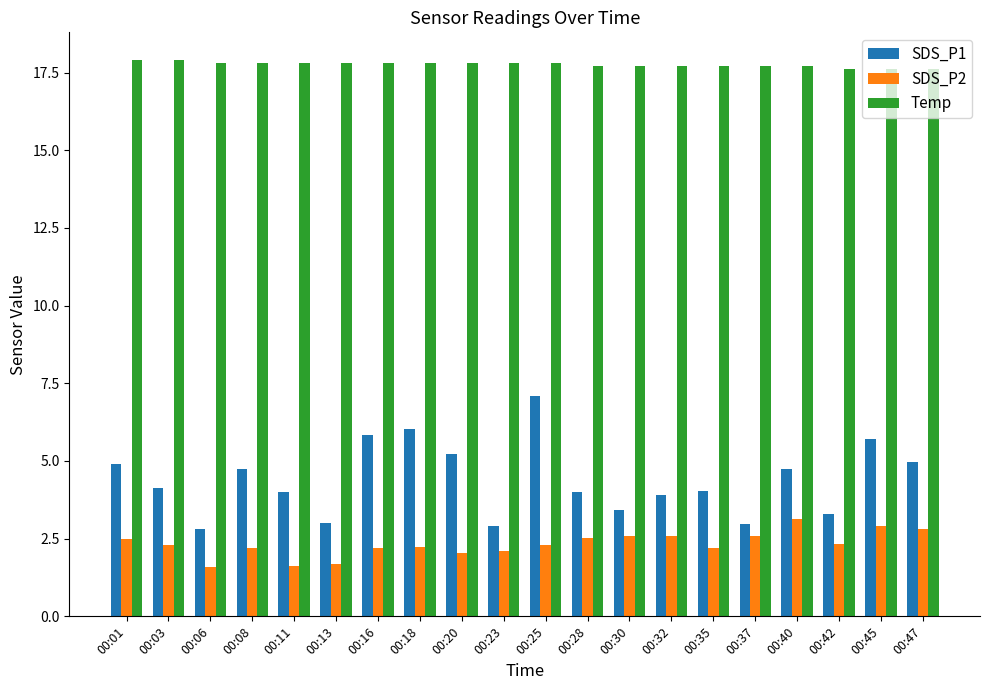

Read the SDS_P1 value at 00:40.

4.7